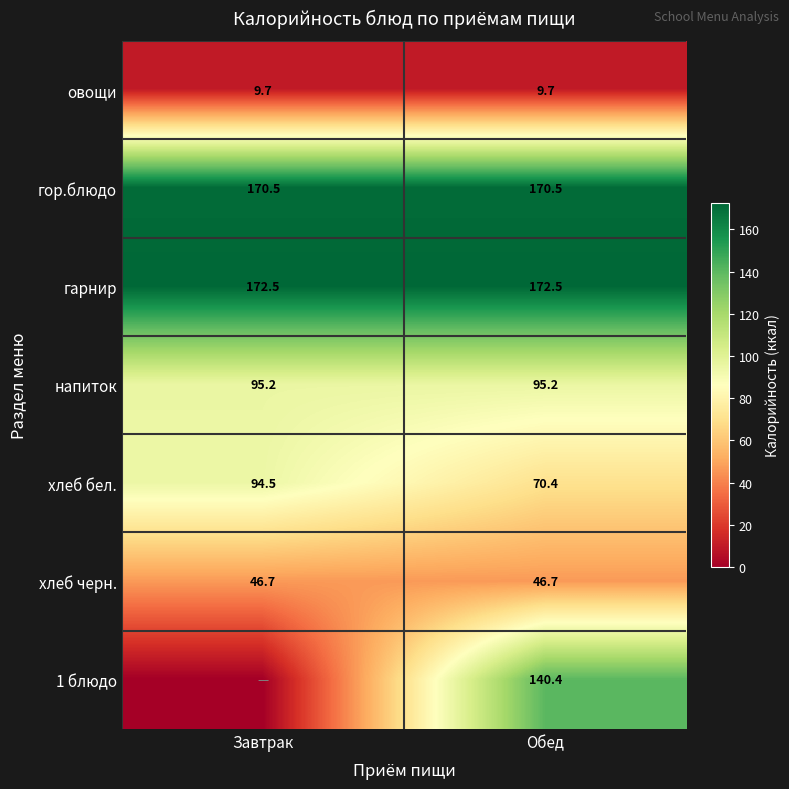

What is the sum of the хлеб бел. values at Обед and Завтрак?

164.9